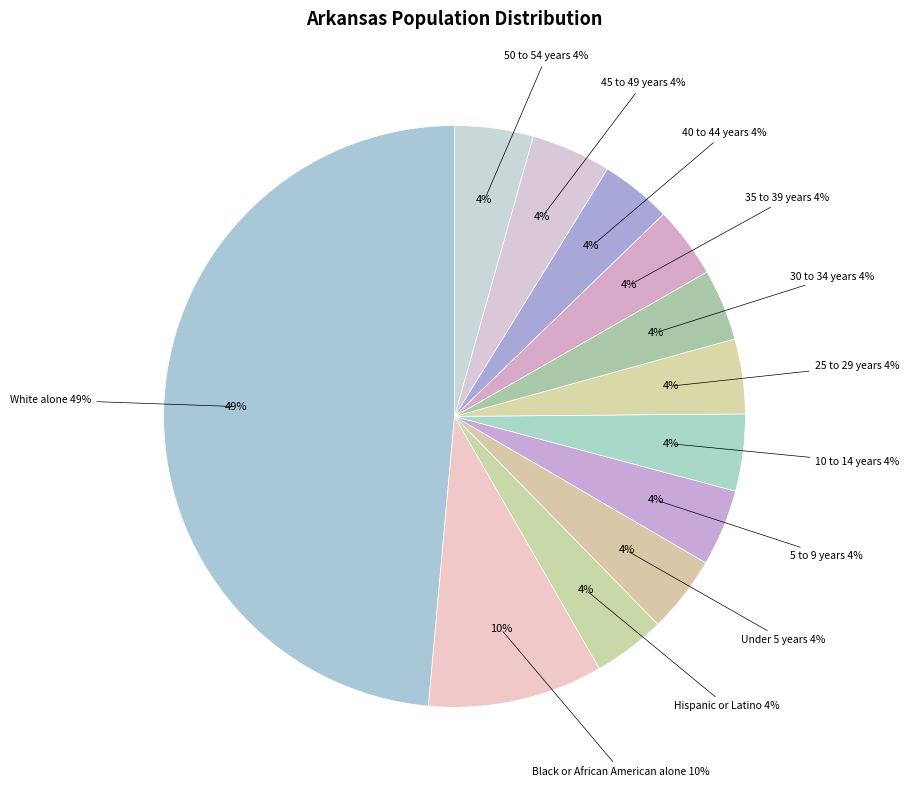

Is the sum of 30 to 34 years and 50 to 54 years greater than half?

No